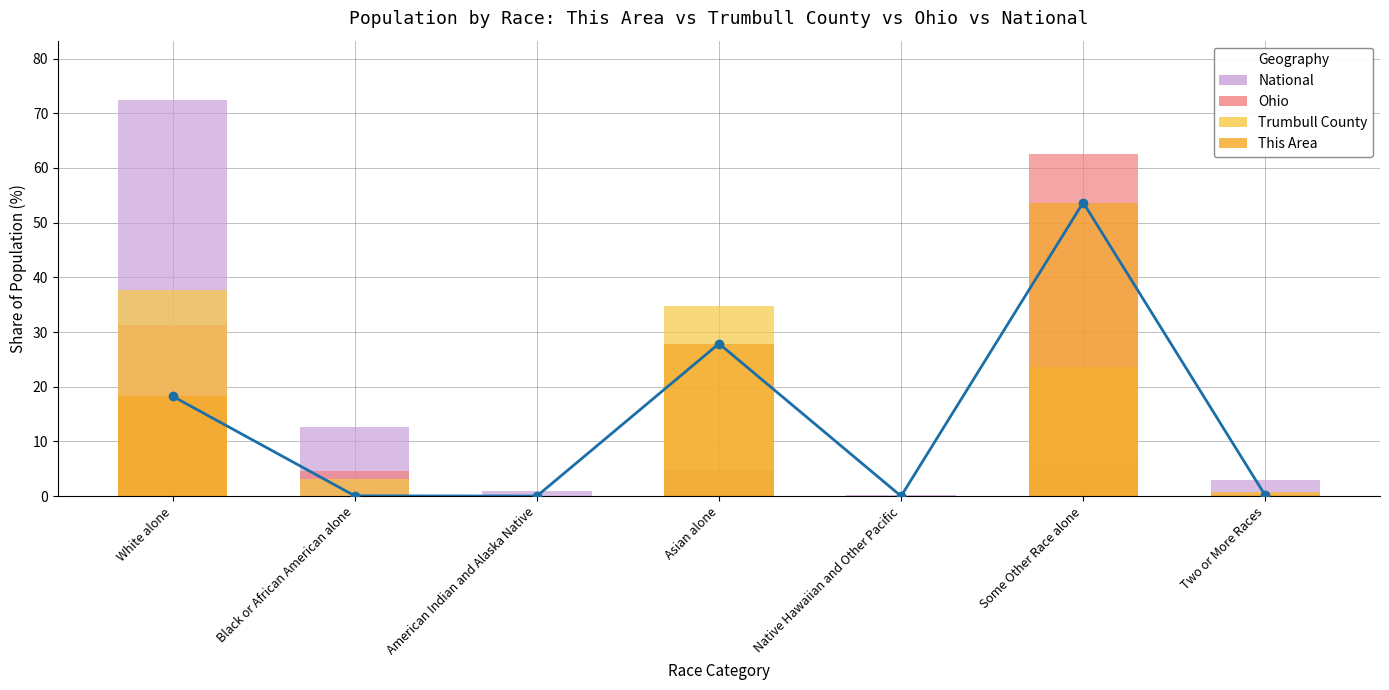

What is the value of the National bar at the 6th from the left?

6.2